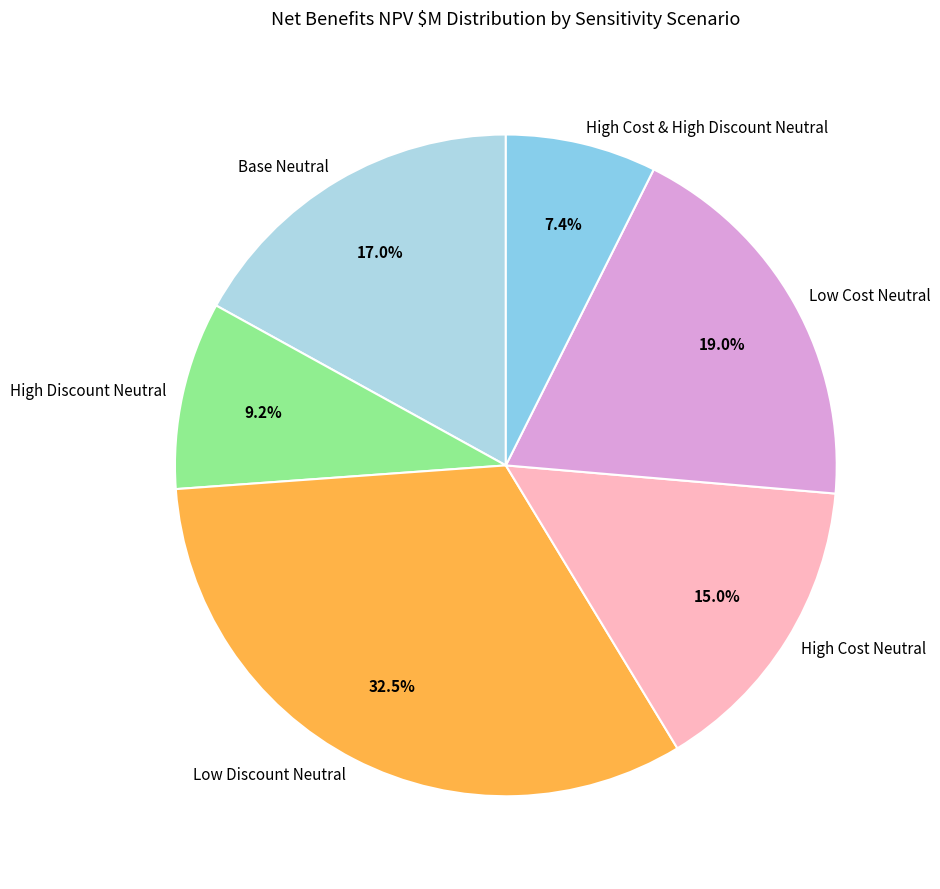

How much of the chart is everything except Base Neutral?

83.0%